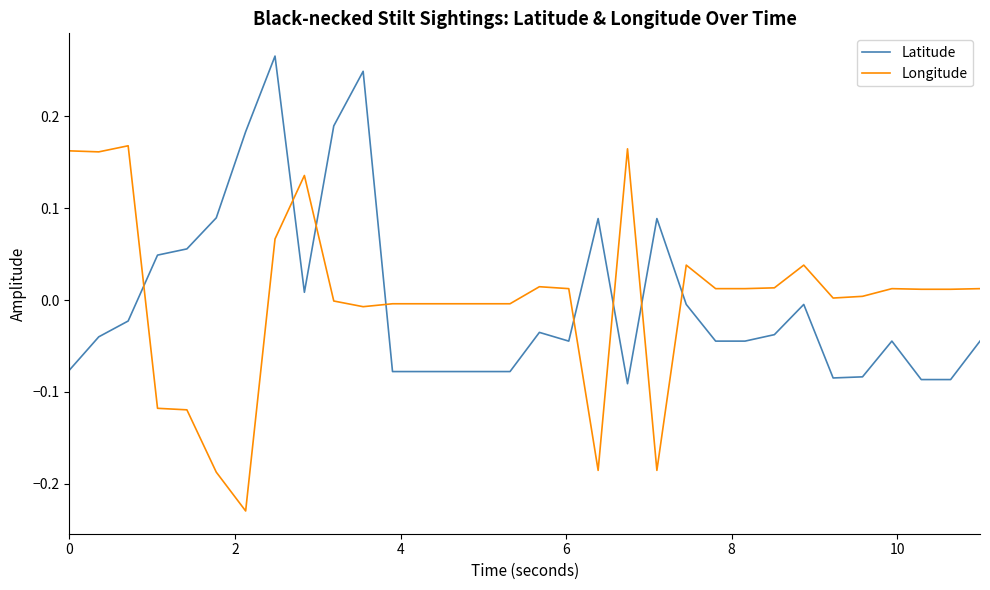

List the series in order of their peak value, lowest first.

Longitude, Latitude